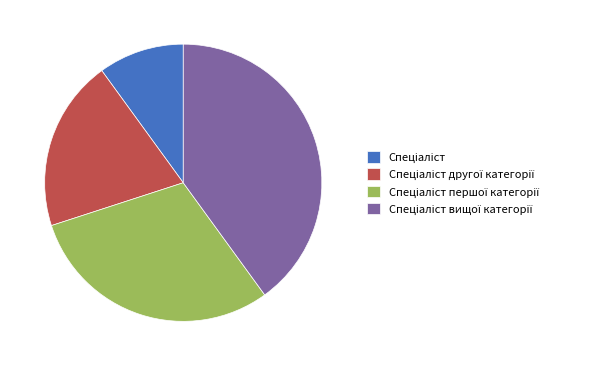

Is there any slice that represents more than half of the pie?

No